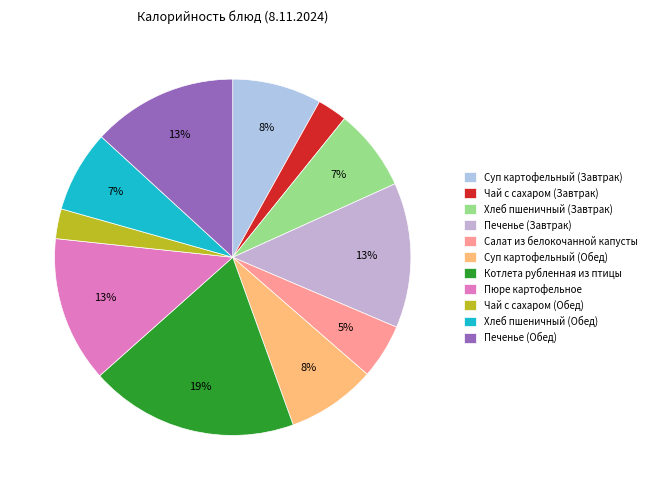

Is there a majority slice in this chart?

No